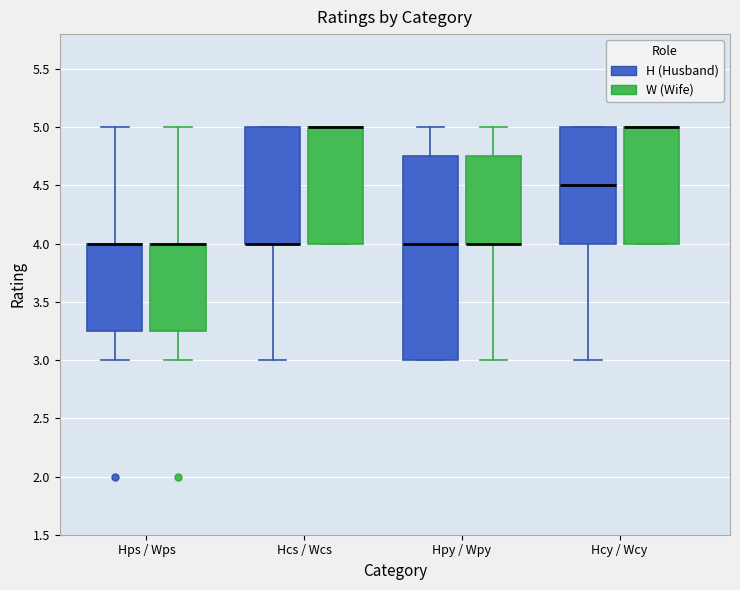

Reading left to right, read every box against the y-axis: the position of its median line, the range the box covers, and the ends of its whiskers. The values are not printed on the chart, so give them approximately, as read against the axis.

Hps / Wps (H (Husband)): median 4.00 (drawn on the box's upper edge), box 3.25 to 4.00, whiskers 3.00 to 5.00
Hps / Wps (W (Wife)): median 4.00 (drawn on the box's upper edge), box 3.25 to 4.00, whiskers 3.00 to 5.00
Hcs / Wcs (H (Husband)): median 4.00 (drawn on the box's lower edge), box 4.00 to 5.00, whiskers 3.00 to 5.00
Hcs / Wcs (W (Wife)): median 5.00 (drawn on the box's upper edge), box 4.00 to 5.00, whiskers 4.00 to 5.00
Hpy / Wpy (H (Husband)): median 4.00, box 3.00 to 4.75, whiskers 3.00 to 5.00
Hpy / Wpy (W (Wife)): median 4.00 (drawn on the box's lower edge), box 4.00 to 4.75, whiskers 3.00 to 5.00
Hcy / Wcy (H (Husband)): median 4.50, box 4.00 to 5.00, whiskers 3.00 to 5.00
Hcy / Wcy (W (Wife)): median 5.00 (drawn on the box's upper edge), box 4.00 to 5.00, whiskers 4.00 to 5.00